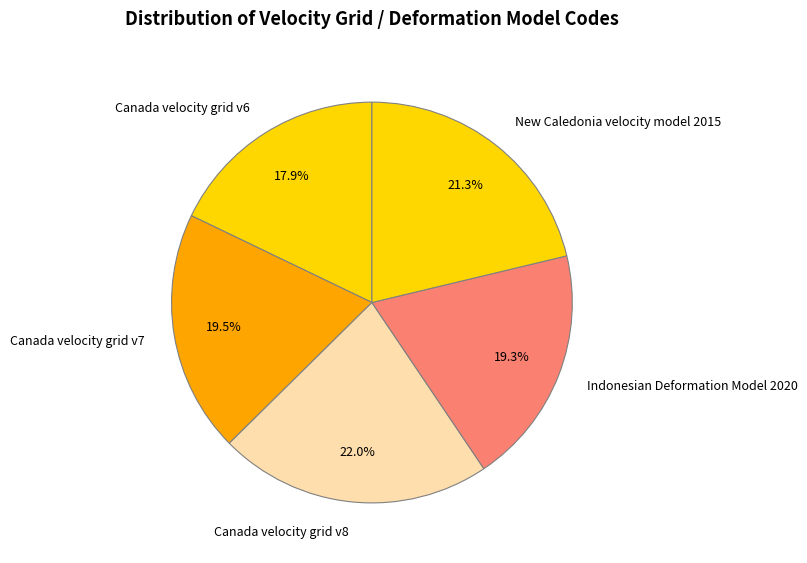

To the nearest percent, what portion does Canada velocity grid v8 represent?

22%